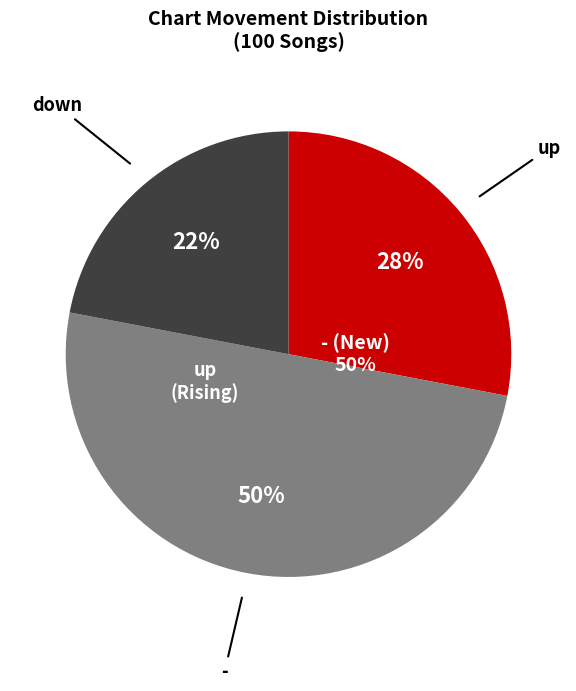

What is the smallest slice in the pie chart?

down